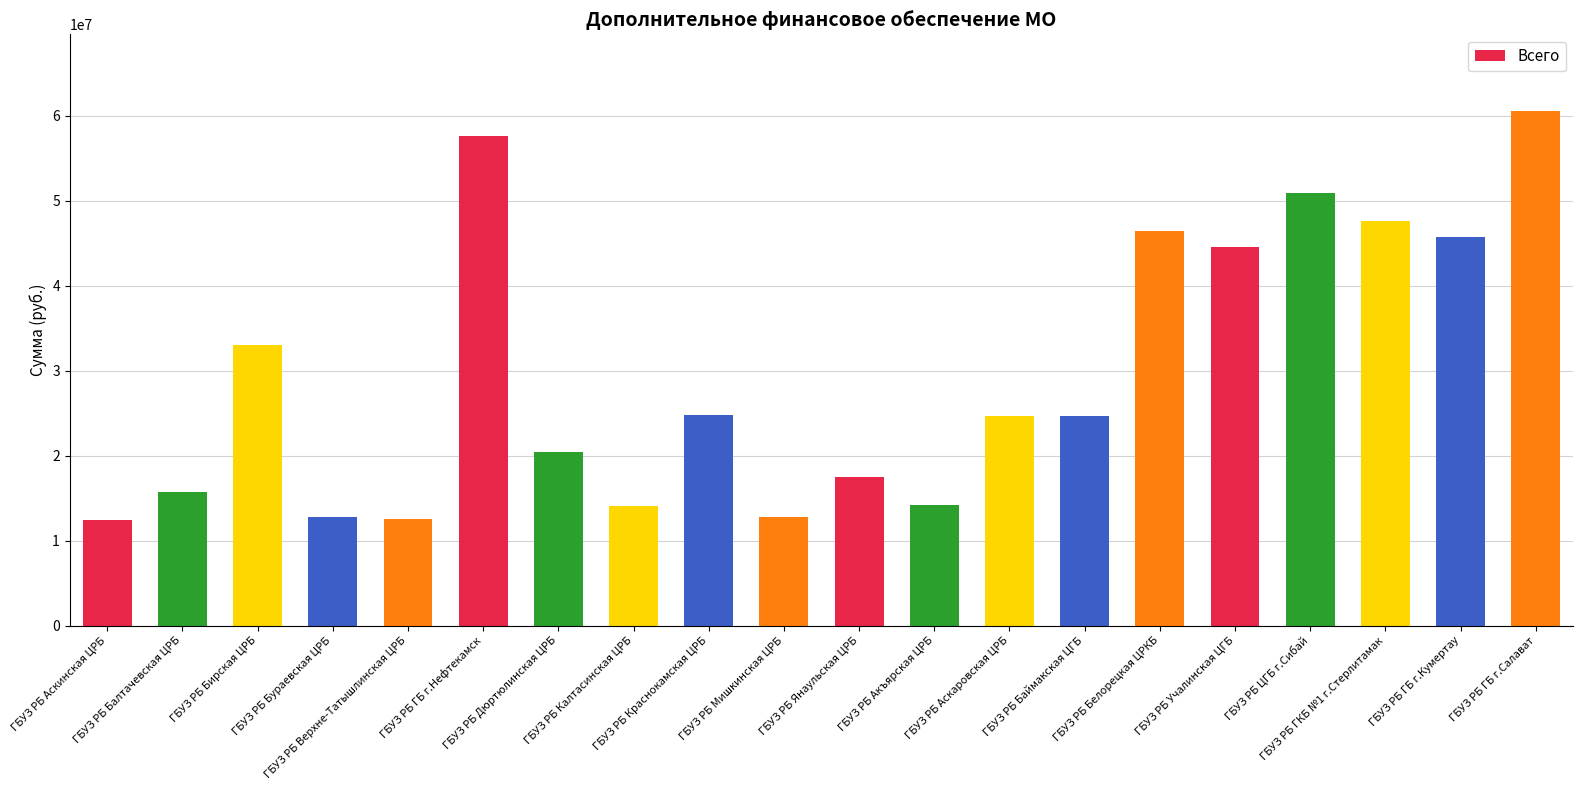

What is the greatest value displayed?

60481701.5